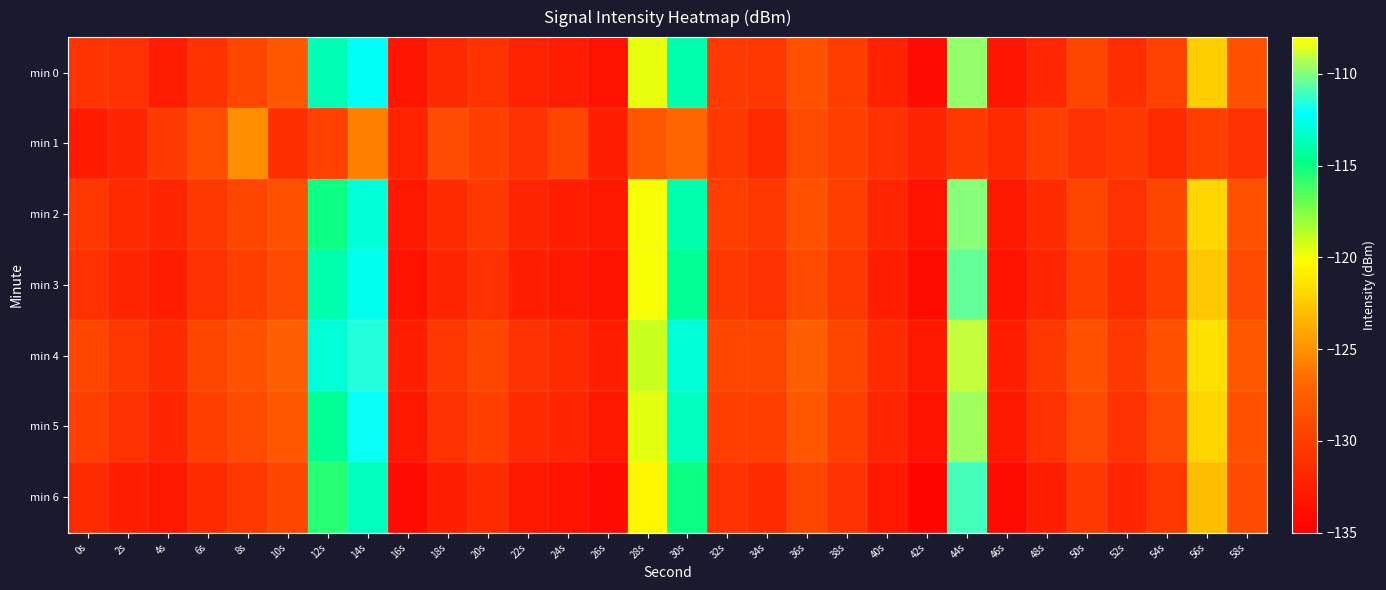

Reading left to right, extract all data points from this chart.

min 0: 0s=-130.8	2s=-131.1	4s=-132.7	6s=-130.9	8s=-129.4	10s=-128.1	12s=-113.7	14s=-112.2	16s=-133.2	18s=-131.7	20s=-130.9	22s=-132.2	24s=-132.7	26s=-133.5	28s=-119.7	30s=-113.9	32s=-130.4	34s=-130.5	36s=-128.5	38s=-130.0	40s=-132.4	42s=-134.0	44s=-109.8	46s=-133.2	48s=-131.9	50s=-129.4	52s=-131.3	54s=-129.8	56s=-122.3	58s=-128.5
min 1: 0s=-132.8	2s=-132.0	4s=-130.3	6s=-128.7	8s=-125.2	10s=-131.2	12s=-129.9	14s=-125.8	16s=-132.2	18s=-129.0	20s=-130.0	22s=-131.0	24s=-129.5	26s=-132.5	28s=-128.0	30s=-127.0	32s=-130.5	34s=-131.5	36s=-129.0	38s=-130.0	40s=-131.0	42s=-132.0	44s=-130.5	46s=-131.5	48s=-130.0	50s=-131.0	52s=-130.5	54s=-131.5	56s=-130.0	58s=-131.0
min 2: 0s=-130.5	2s=-131.5	4s=-132.0	6s=-130.5	8s=-129.5	10s=-128.5	12s=-115.0	14s=-113.0	16s=-133.0	18s=-131.5	20s=-130.5	22s=-132.0	24s=-132.5	26s=-133.0	28s=-120.0	30s=-114.0	32s=-130.0	34s=-130.5	36s=-128.5	38s=-130.0	40s=-132.0	42s=-133.5	44s=-110.0	46s=-133.0	48s=-131.5	50s=-129.5	52s=-131.0	54s=-129.5	56s=-122.0	58s=-128.5
min 3: 0s=-131.0	2s=-132.0	4s=-132.5	6s=-131.0	8s=-130.0	10s=-129.0	12s=-114.0	14s=-112.5	16s=-133.5	18s=-132.0	20s=-131.0	22s=-132.5	24s=-133.0	26s=-133.5	28s=-120.0	30s=-114.5	32s=-130.5	34s=-131.0	36s=-129.0	38s=-130.5	40s=-132.5	42s=-134.0	44s=-110.5	46s=-133.5	48s=-132.0	50s=-130.0	52s=-131.5	54s=-130.0	56s=-122.5	58s=-129.0
min 4: 0s=-129.5	2s=-130.5	4s=-131.5	6s=-129.5	8s=-128.5	10s=-127.5	12s=-113.0	14s=-111.5	16s=-132.5	18s=-130.5	20s=-129.5	22s=-131.0	24s=-131.5	26s=-132.5	28s=-119.0	30s=-113.0	32s=-129.5	34s=-129.5	36s=-127.5	38s=-129.5	40s=-131.5	42s=-133.0	44s=-109.0	46s=-132.5	48s=-130.5	50s=-128.5	52s=-130.5	54s=-128.5	56s=-121.5	58s=-128.0
min 5: 0s=-130.0	2s=-131.0	4s=-132.0	6s=-130.0	8s=-129.0	10s=-128.0	12s=-114.5	14s=-112.0	16s=-133.0	18s=-131.0	20s=-130.0	22s=-131.5	24s=-132.0	26s=-133.0	28s=-119.5	30s=-113.5	32s=-130.0	34s=-130.0	36s=-128.0	38s=-130.0	40s=-132.0	42s=-133.5	44s=-109.5	46s=-133.0	48s=-131.0	50s=-129.0	52s=-131.0	54s=-129.0	56s=-122.0	58s=-128.5
min 6: 0s=-131.5	2s=-132.5	4s=-133.0	6s=-131.5	8s=-130.5	10s=-129.5	12s=-115.5	14s=-113.5	16s=-134.0	18s=-132.5	20s=-131.5	22s=-133.0	24s=-133.5	26s=-134.0	28s=-120.5	30s=-115.0	32s=-131.0	34s=-131.5	36s=-129.5	38s=-131.0	40s=-133.0	42s=-134.5	44s=-111.0	46s=-134.0	48s=-132.5	50s=-130.5	52s=-132.0	54s=-130.5	56s=-123.0	58s=-129.0